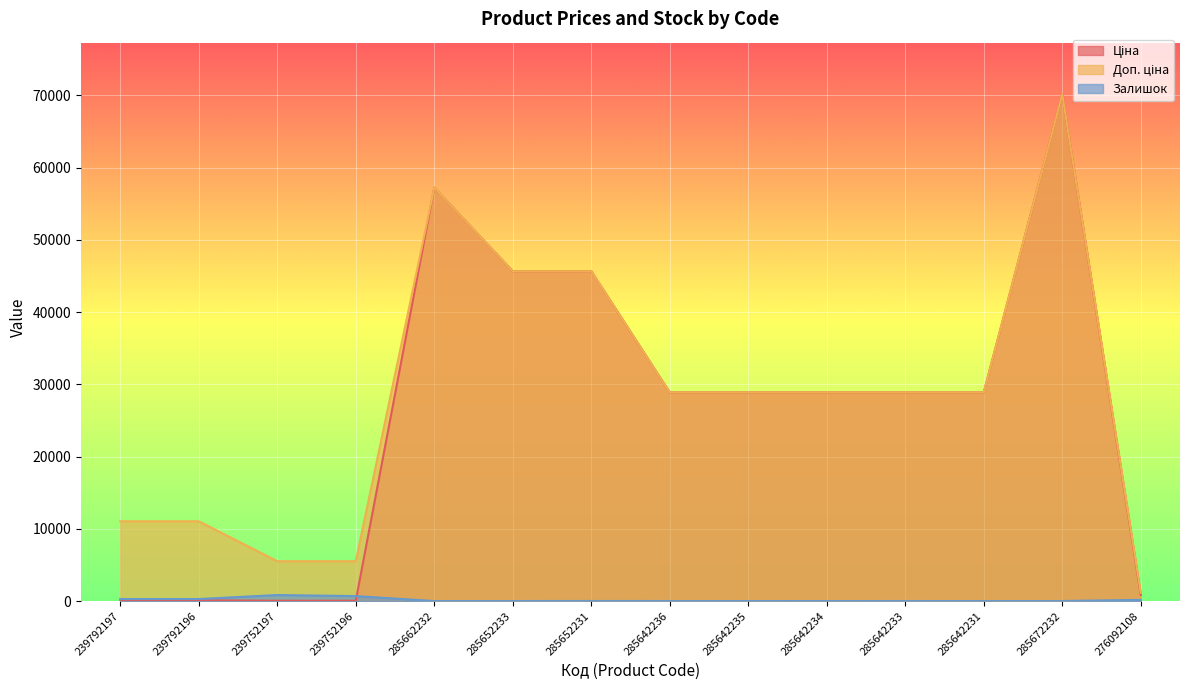

How many values in the Залишок series are below 18?

7